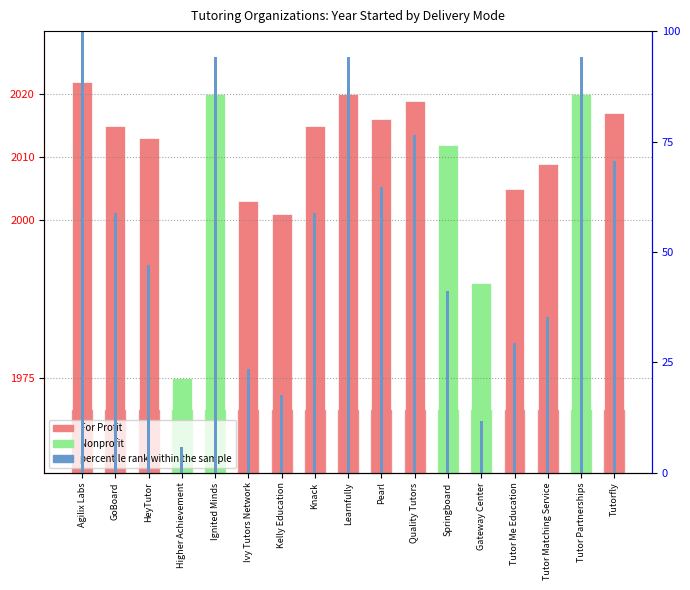

Reading right to left, list all the values displayed in this chart.

70.6	94.1	35.3	29.4	11.8	41.2	76.5	64.7	94.1	58.8	17.6	23.5	94.1	5.9	47.1	58.8	100.0